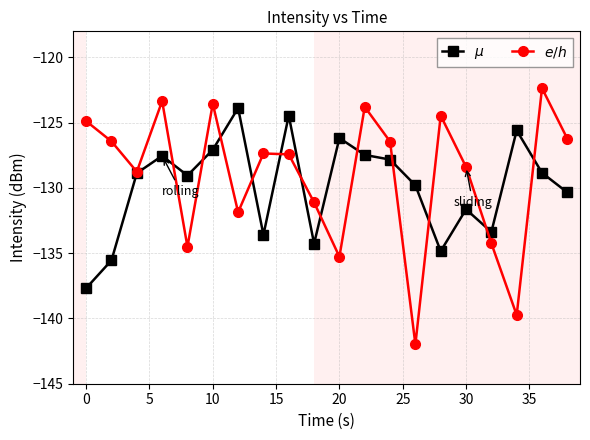

What is the total value across all series at 0?

-262.6